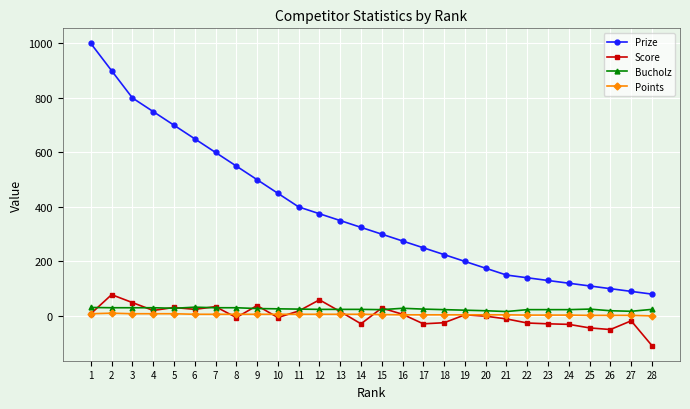

Which series has the largest range (max minus min)?

Prize